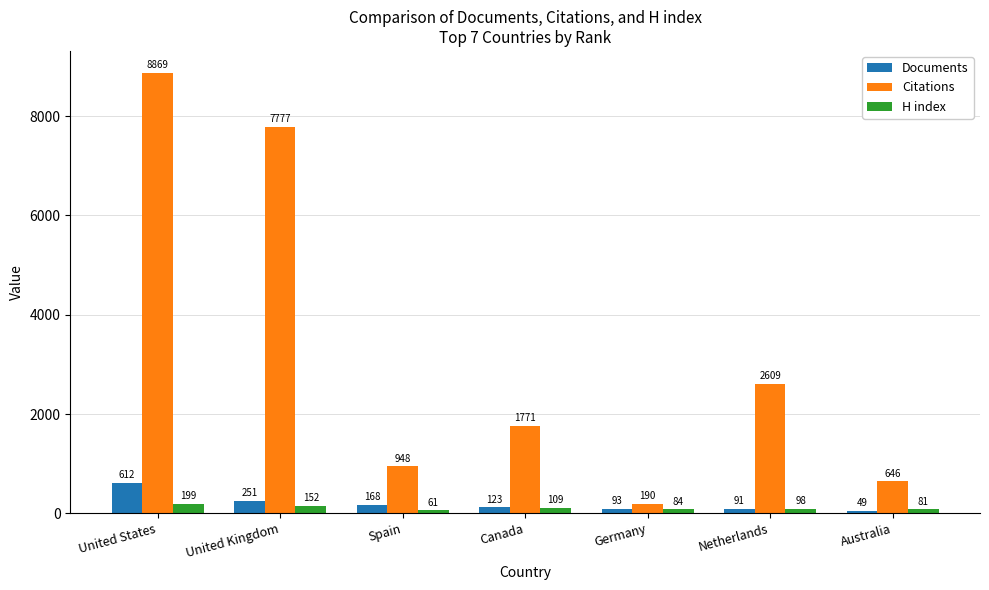

Reading left to right, transcribe all the data shown in this chart.

Documents: United States=612	United Kingdom=251	Spain=168	Canada=123	Germany=93	Netherlands=91	Australia=49
Citations: United States=8869	United Kingdom=7777	Spain=948	Canada=1771	Germany=190	Netherlands=2609	Australia=646
H index: United States=199	United Kingdom=152	Spain=61	Canada=109	Germany=84	Netherlands=98	Australia=81